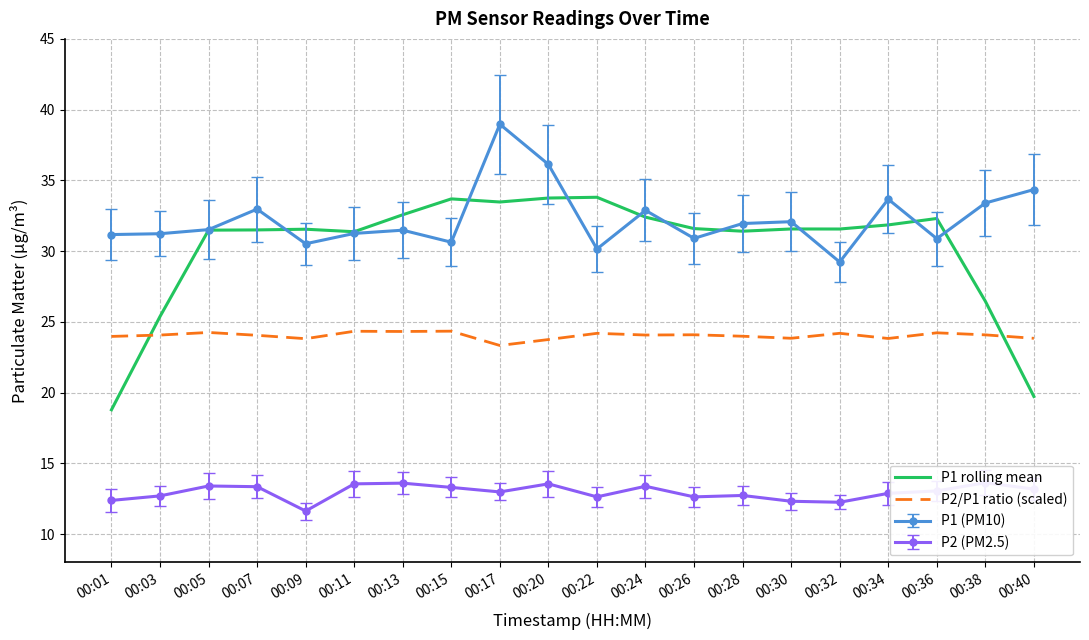

Rank the series by their average value, from lowest to highest.

P2/P1 ratio (scaled), P1 rolling mean